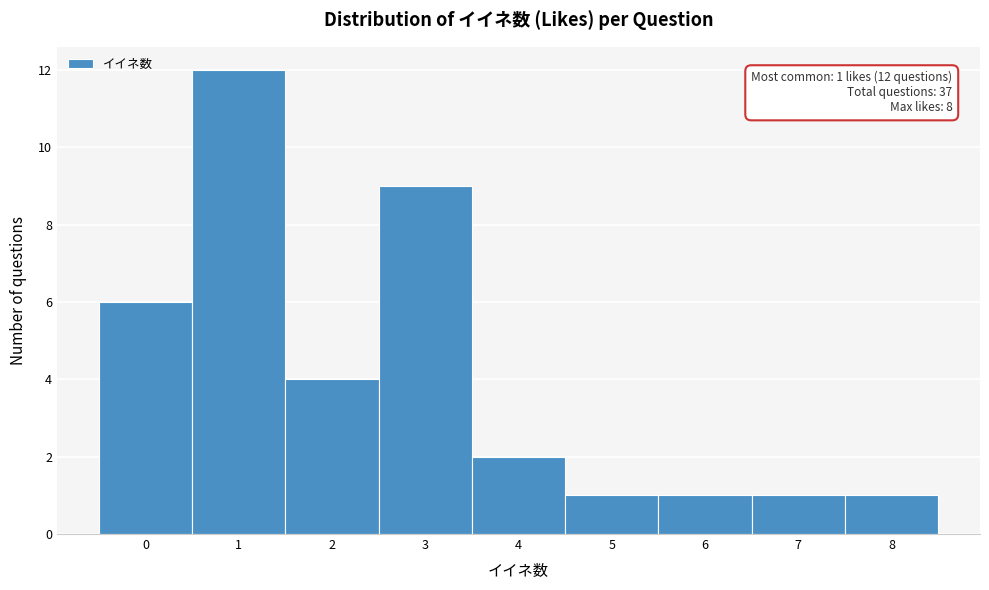

Over which range of the x-axis is the bar tallest?

0.5 to 1.5